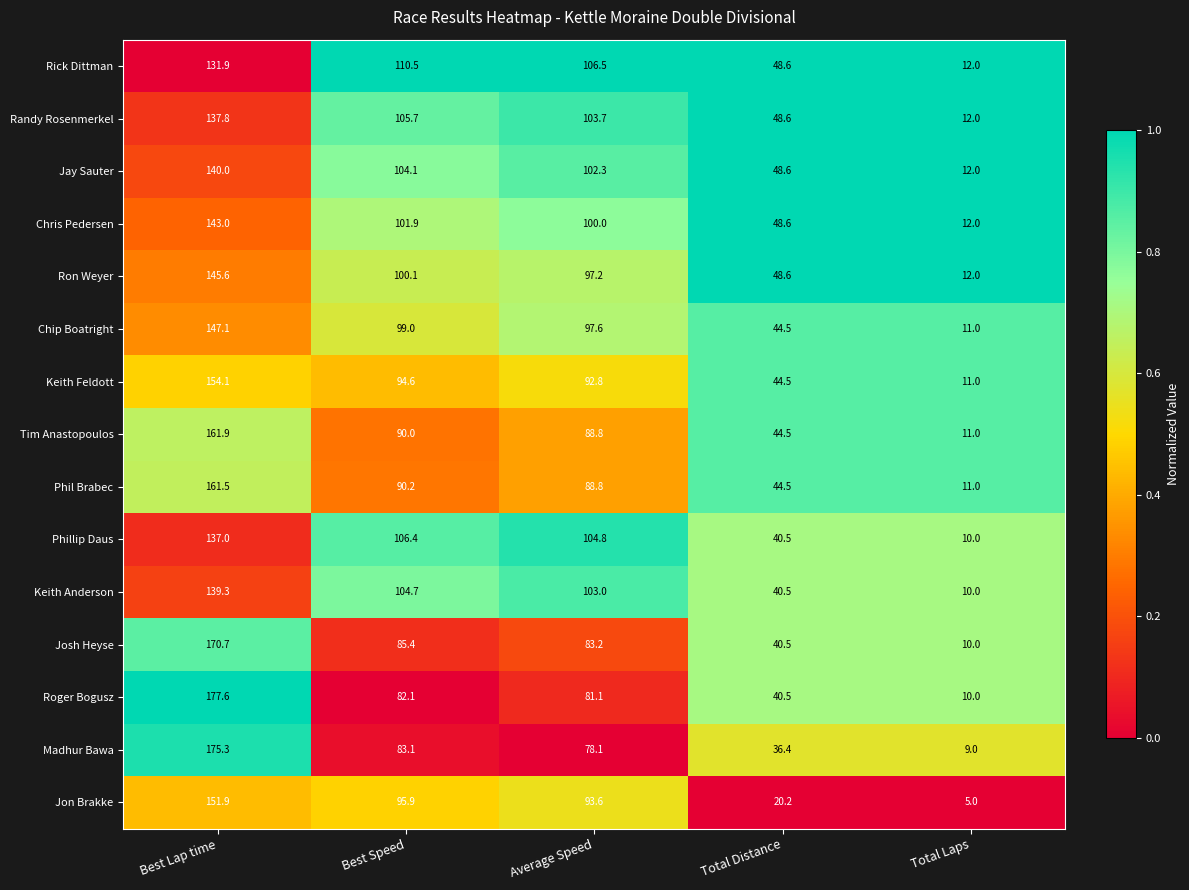

Which series has the largest total across all categories?

Rick Dittman